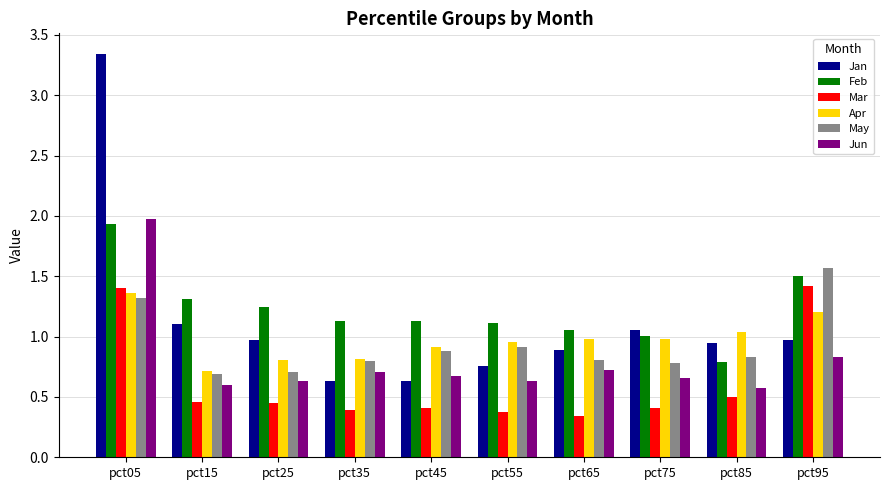

Rank the series at pct45 from highest to lowest value.

Feb, Apr, May, Jun, Jan, Mar